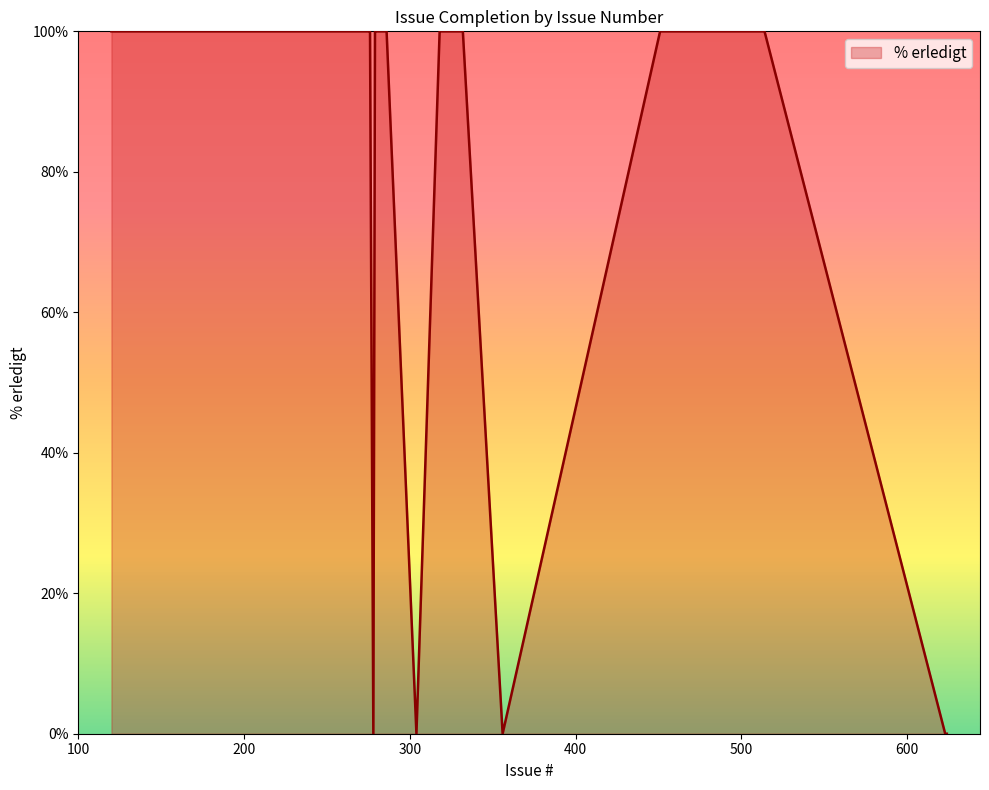

What is the maximum value shown in the chart?

100